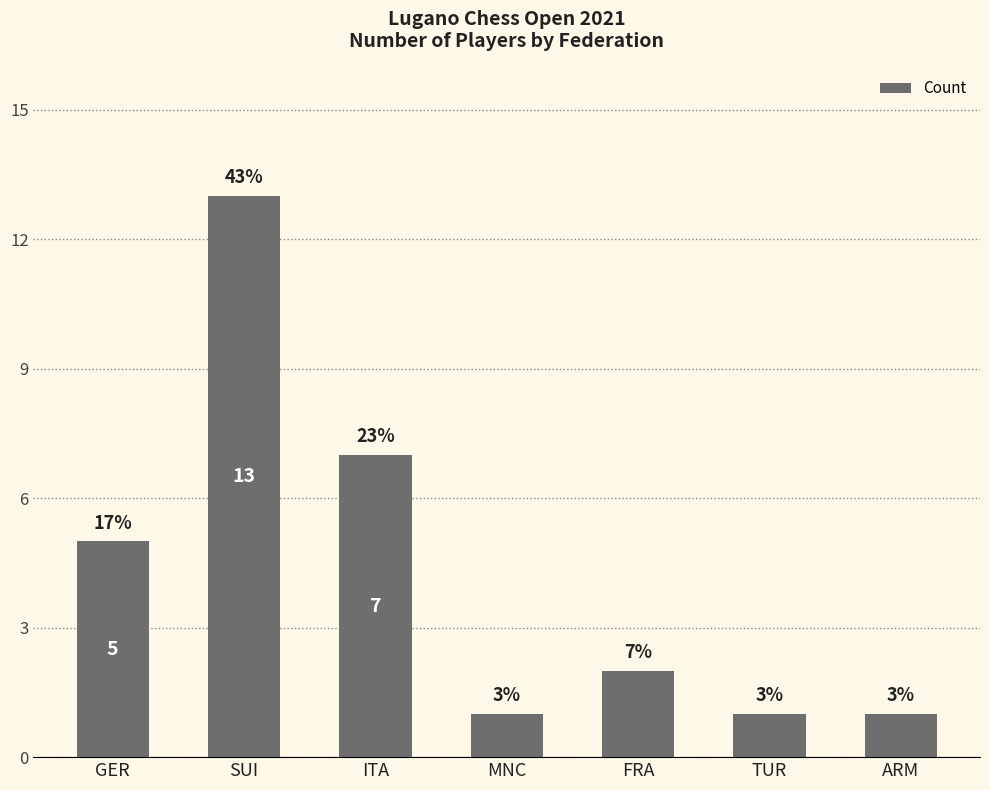

List the labels in order of value, largest first.

SUI, ITA, GER, FRA, MNC, TUR, ARM